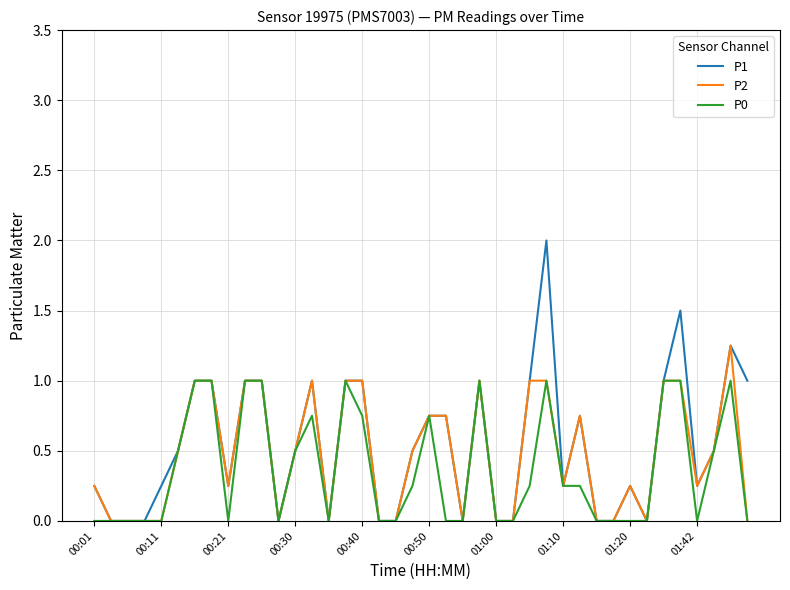

Rank the series by their maximum value, from highest to lowest.

P1, P2, P0